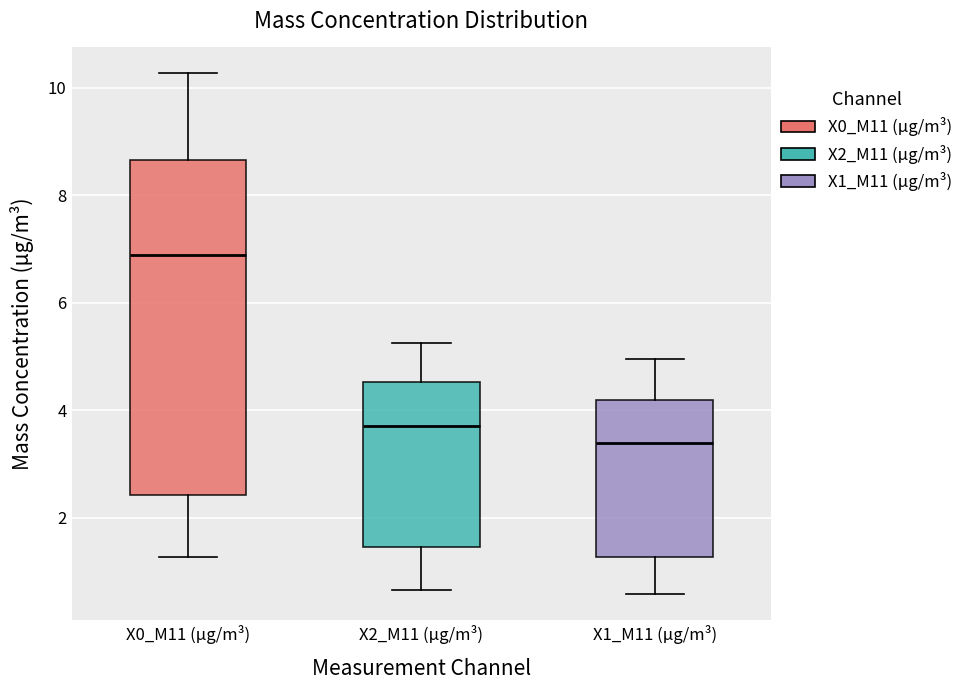

Comparing the boxes themselves (not the whiskers), which one is the tallest?

X0_M11 (μg/m³)